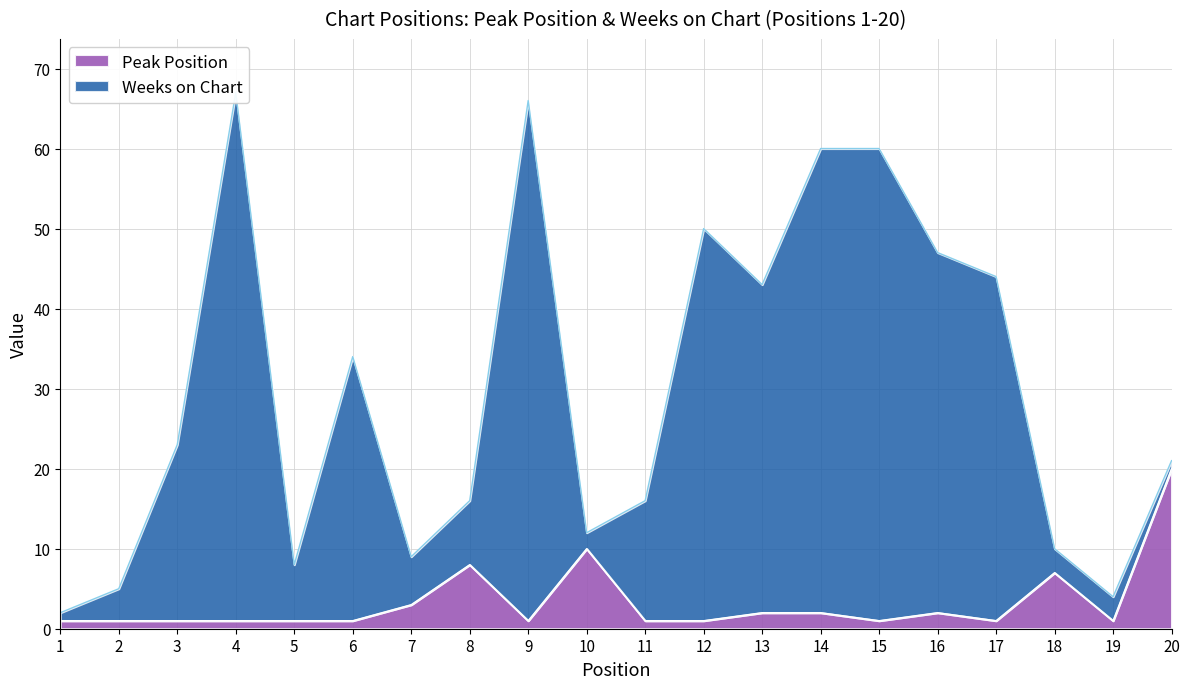

What is the sum of all Weeks on Chart values?

597